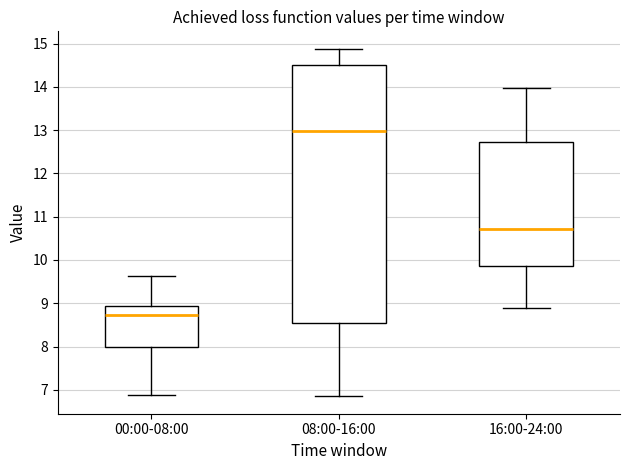

Which box has the highest median line?

08:00-16:00